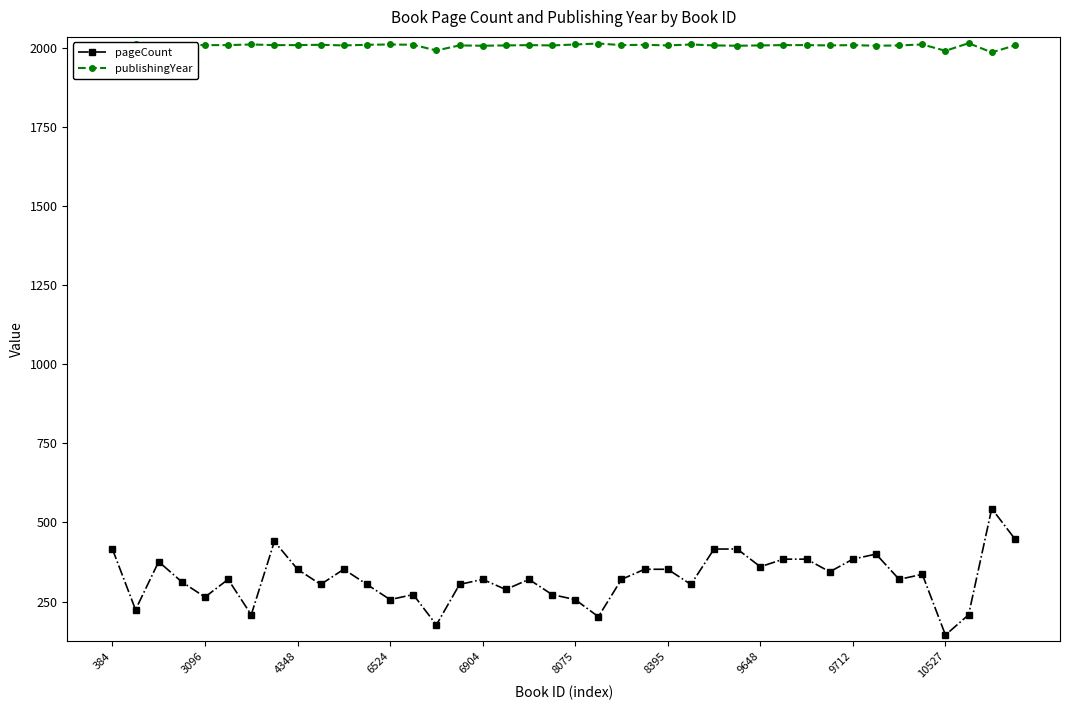

True or false: pageCount and publishingYear cross at least once.

False